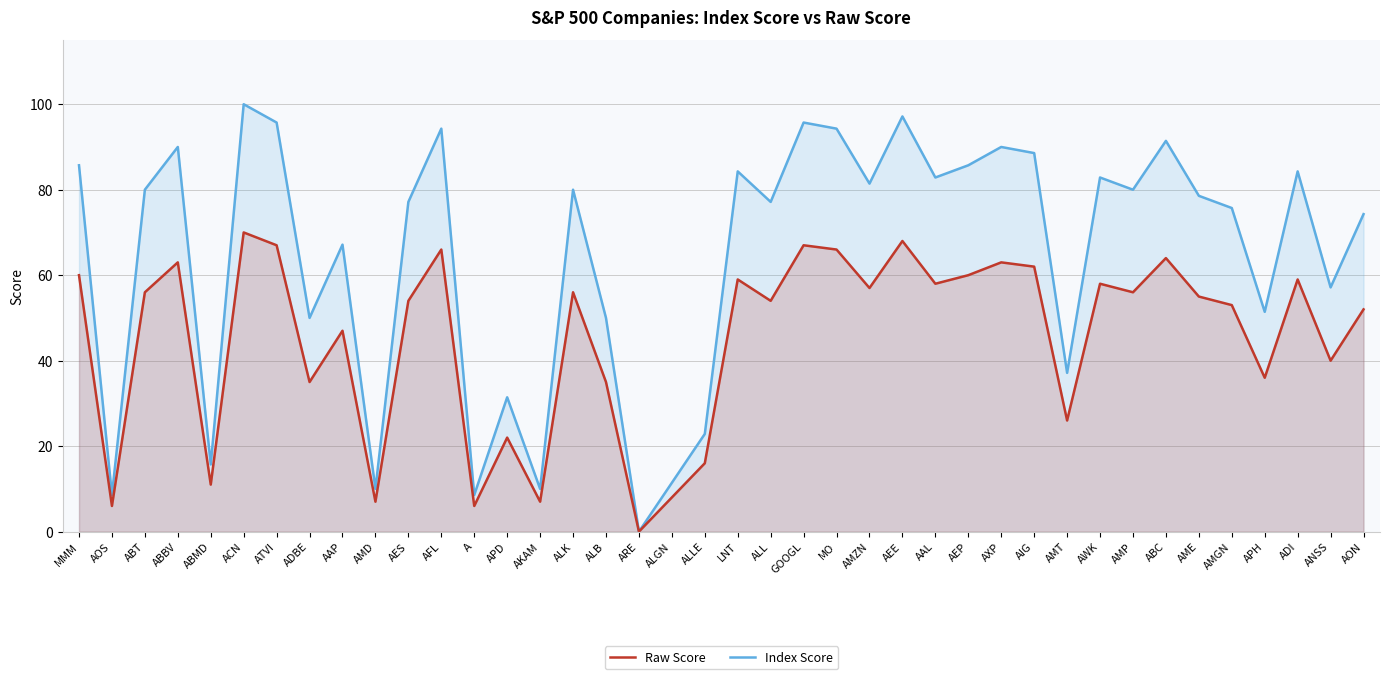

What is the difference between the Raw Score values at ALL and ABC?

10.0